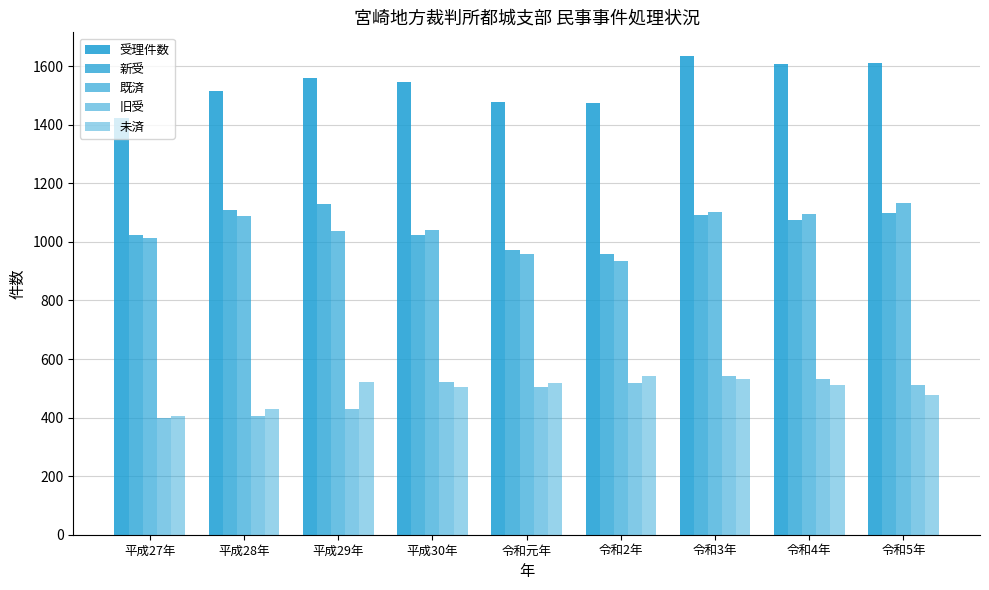

How many categories are shown in the chart?

9